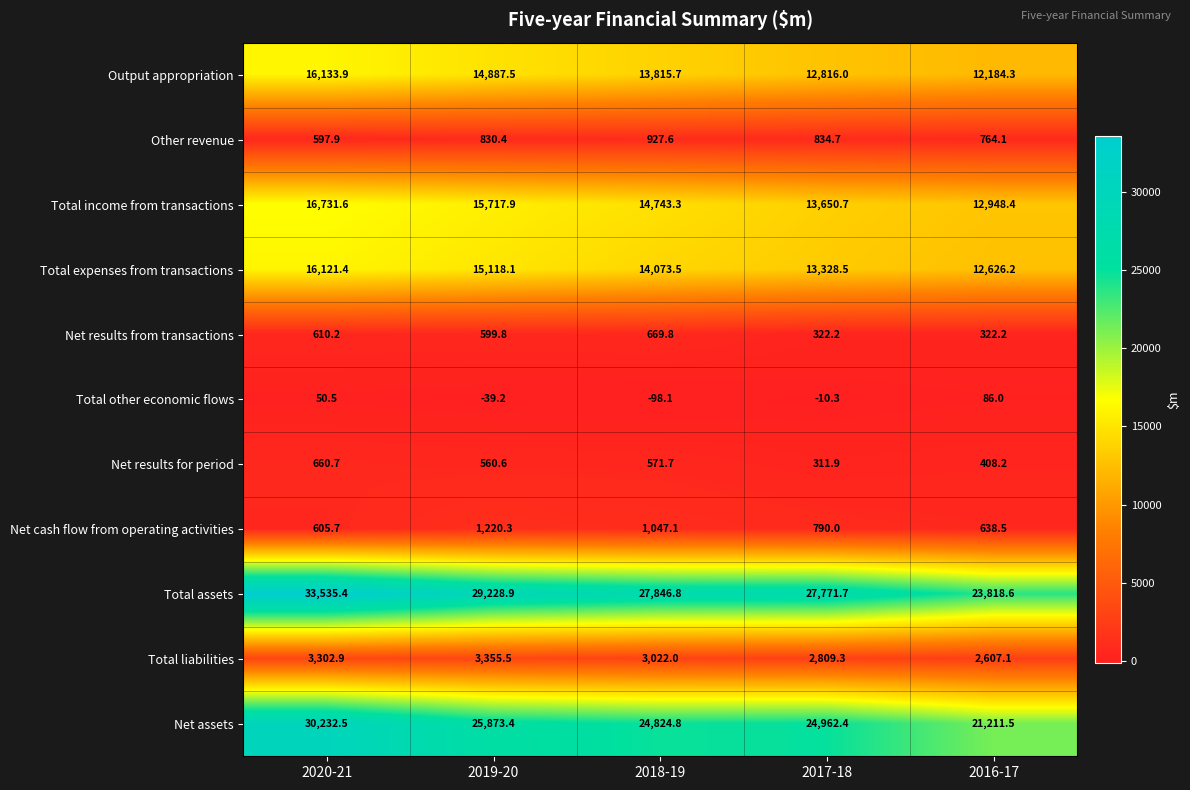

List the series in order of their peak value, highest first.

Total assets, Net assets, Total income from transactions, Output appropriation, Total expenses from transactions, Total liabilities, Net cash flow from operating activities, Other revenue, Net results from transactions, Net results for period, Total other economic flows